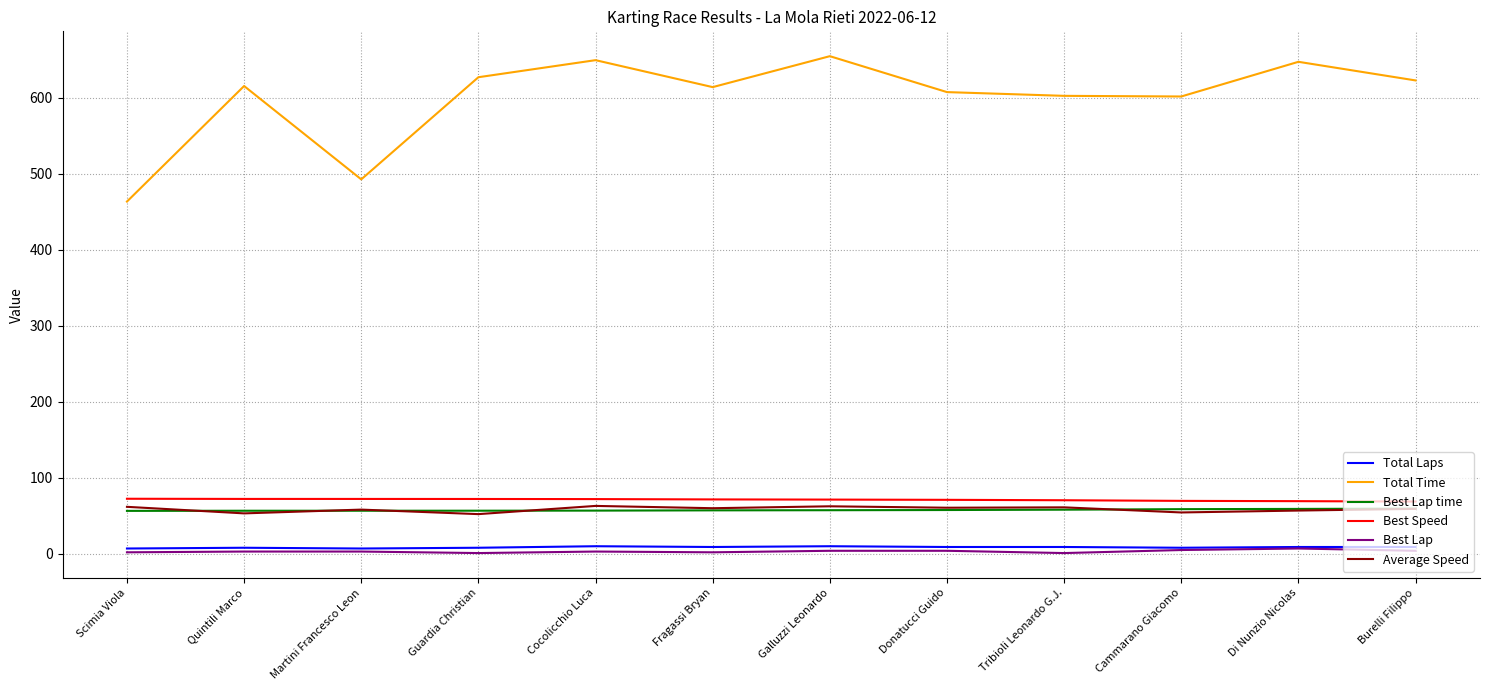

What is the highest value of the Best Lap time series?

59.5